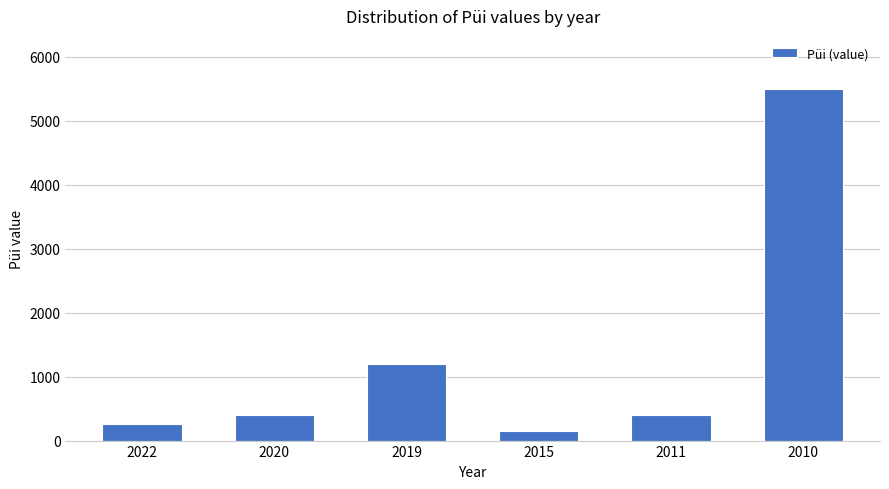

What is the value of the 4th bar from the left?

150